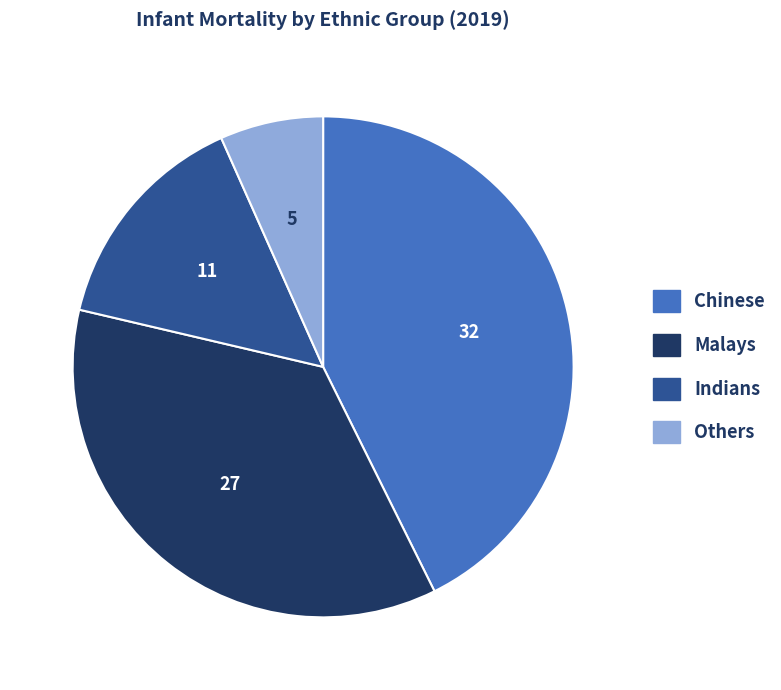

Count the number of slices in the pie.

4